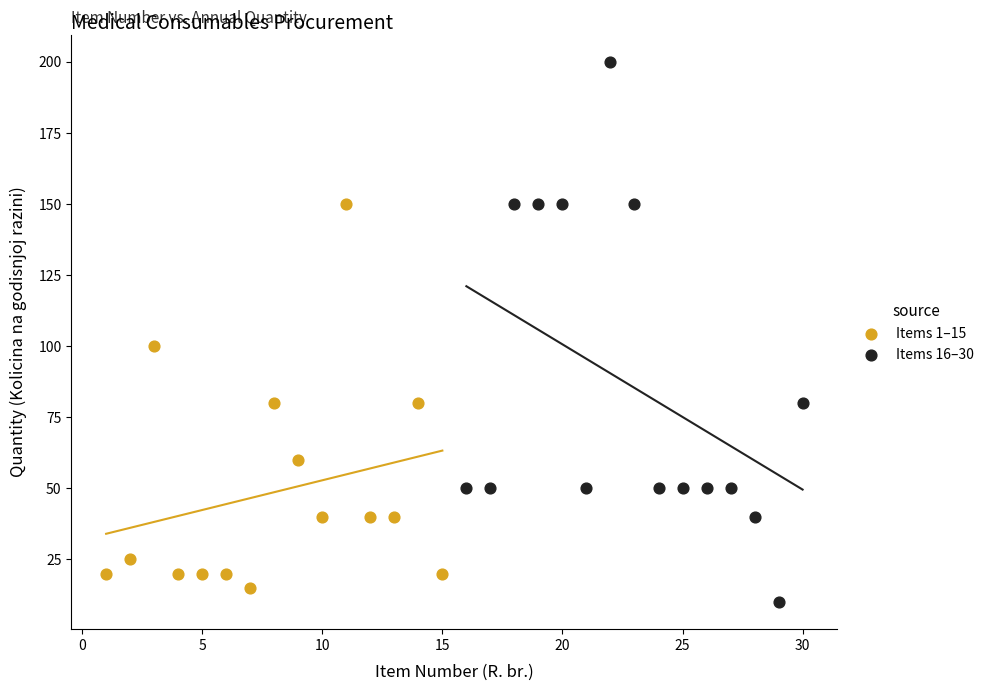

Which series reaches the maximum Y coordinate?

Items 16–30